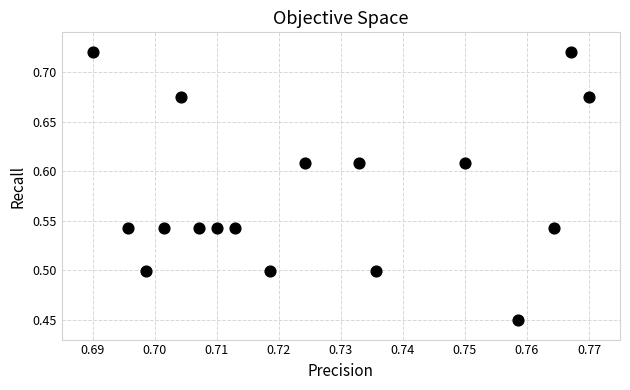

What is the range of Y values (max minus min)?

0.3